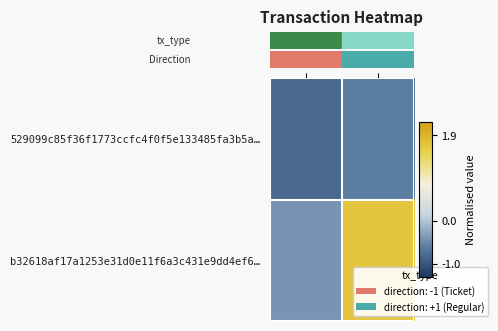

Count the number of data series in this chart.

2